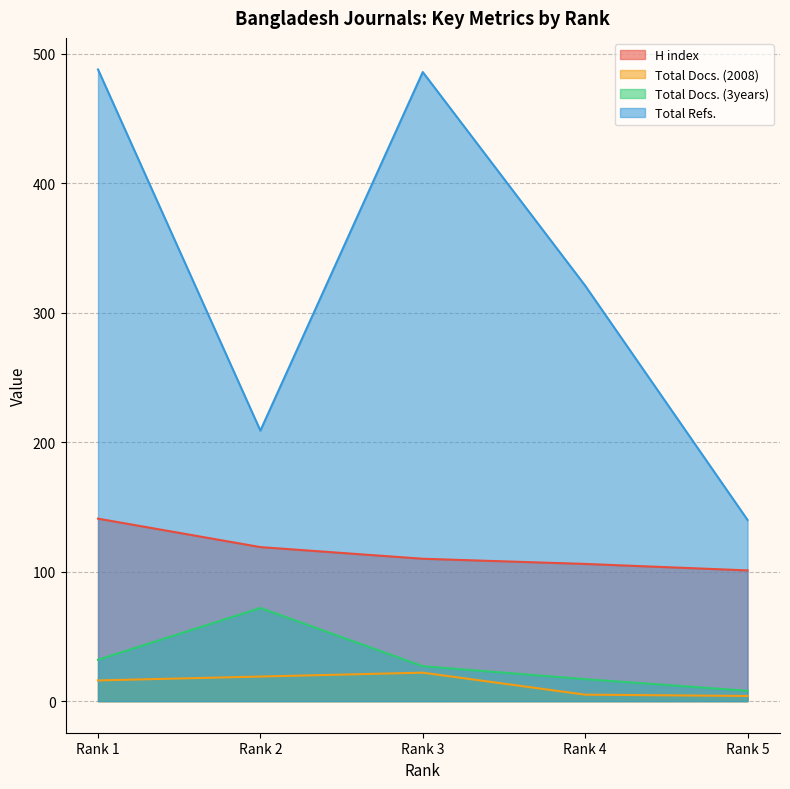

What is the difference between the second highest and minimum values in the Total Docs. (2008) series?

15